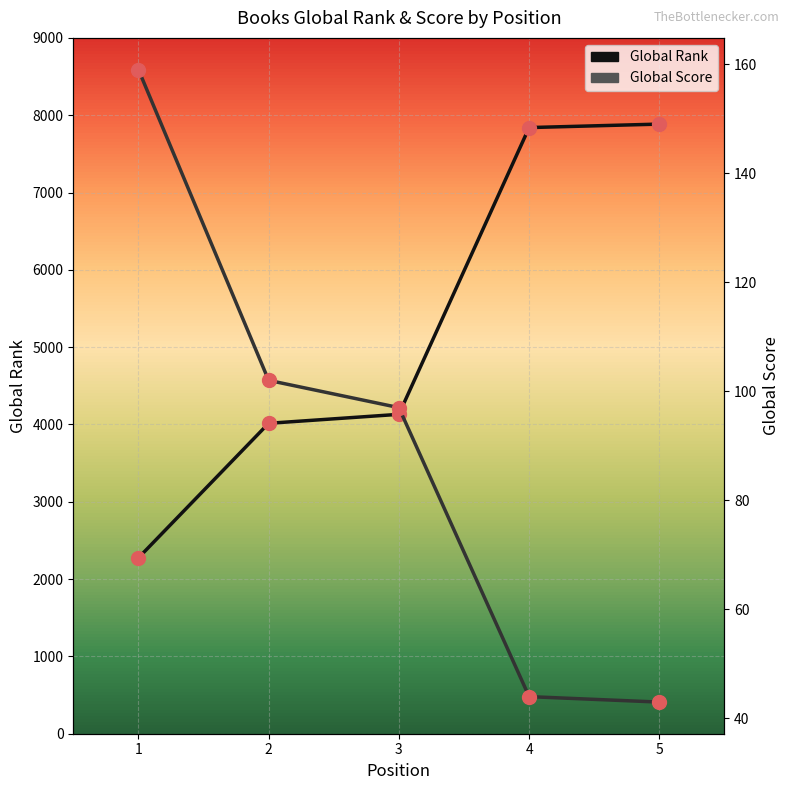

Is the value of Global Score at 5 greater than the value of Global Rank at 2?

No